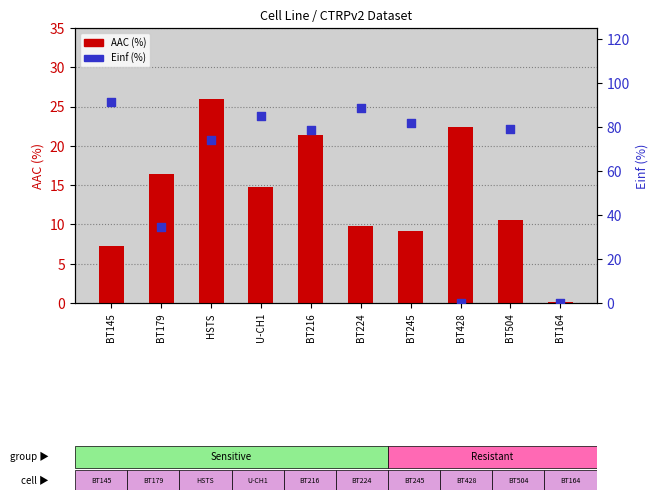

Which series contains the highest Y value?

Einf (%)